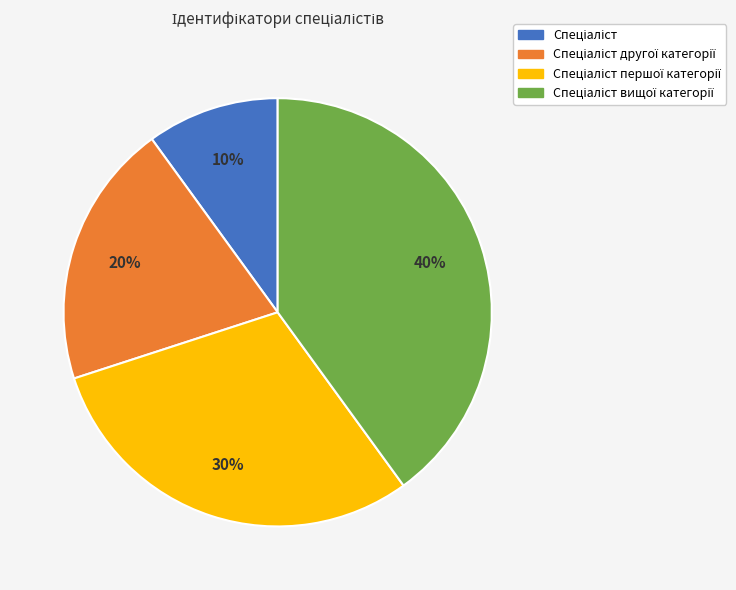

Is there any slice that represents more than half of the pie?

No